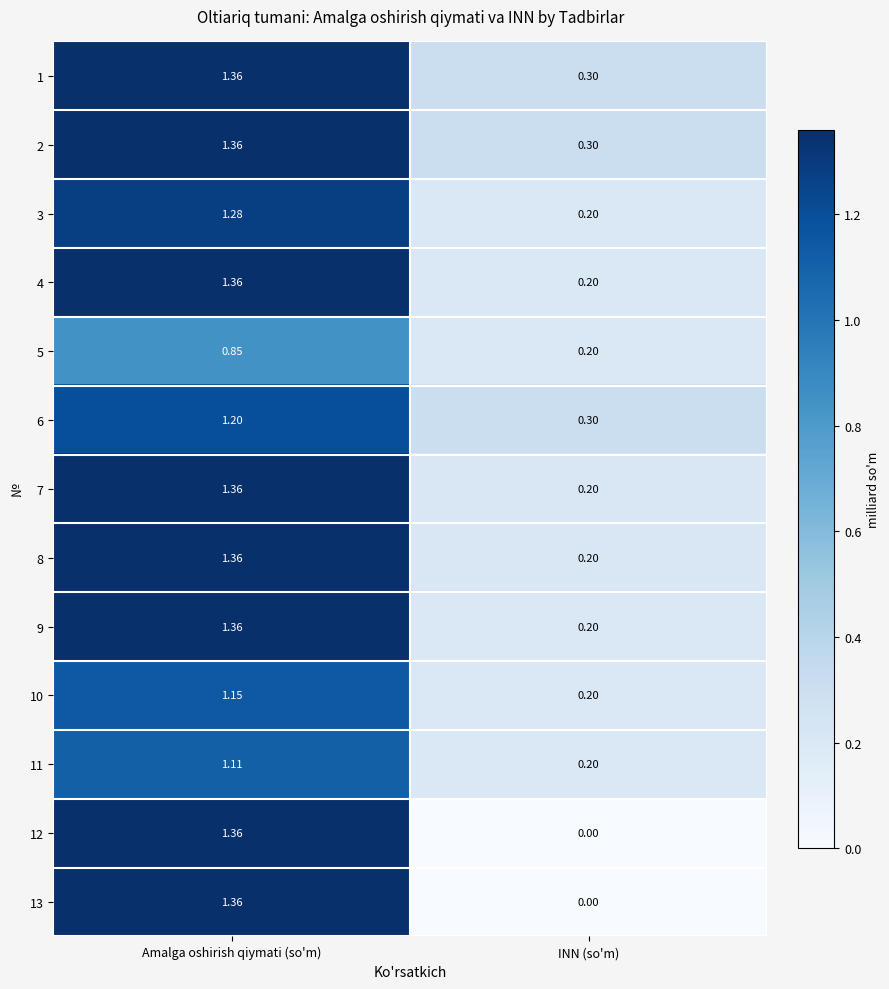

How many distinct data groups are displayed?

13